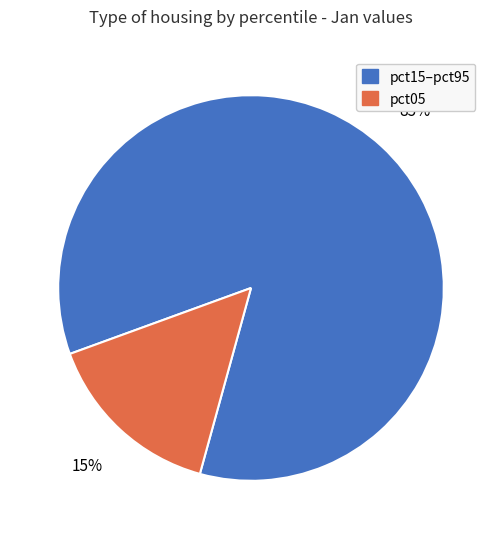

The pct15–pct95 slice represents 85% of the pie. True or false?

True